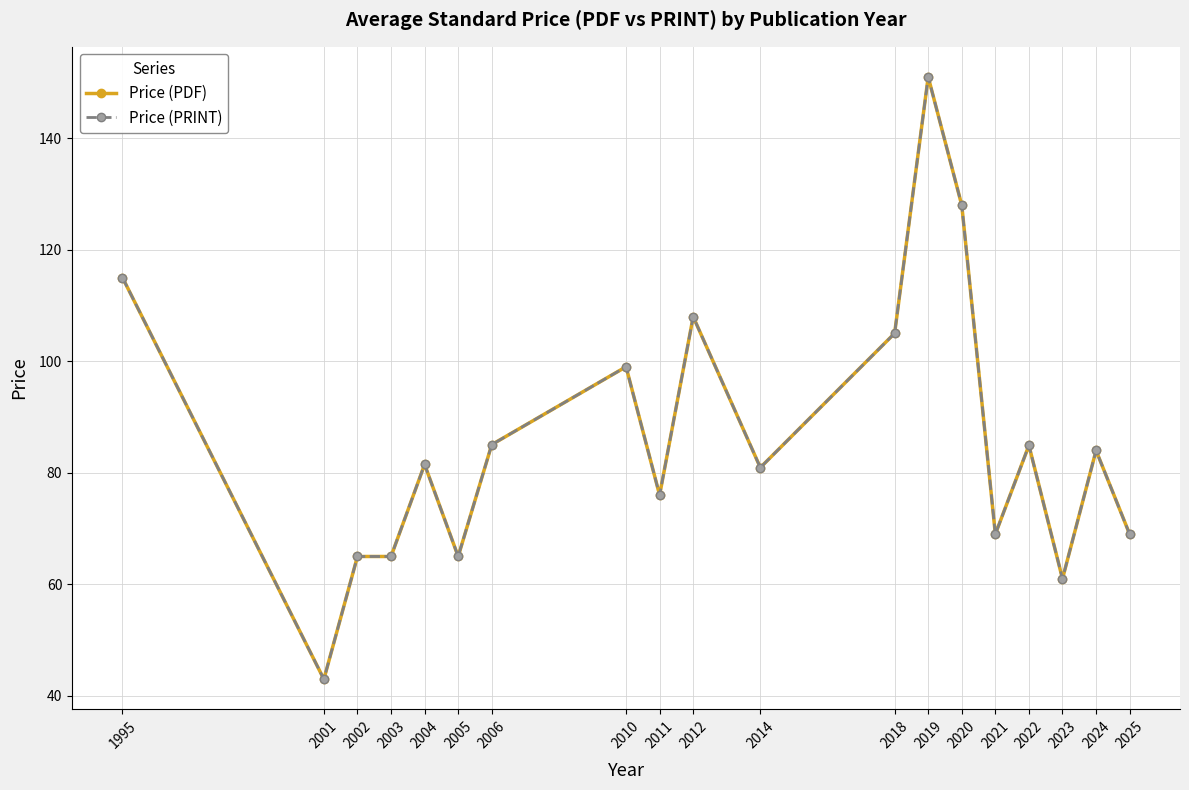

Rank the series at 2002 from highest to lowest value.

Price (PDF), Price (PRINT)